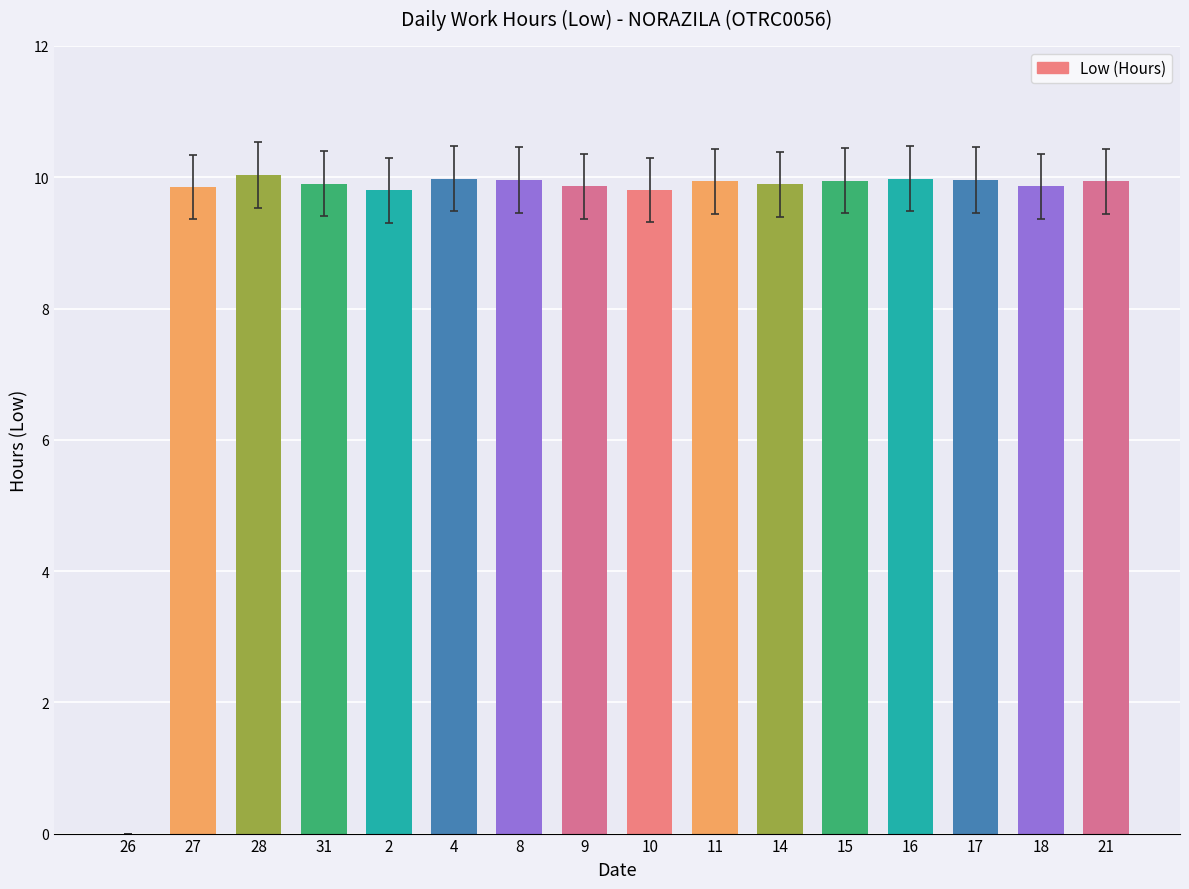

What is the sum of all values?

148.7